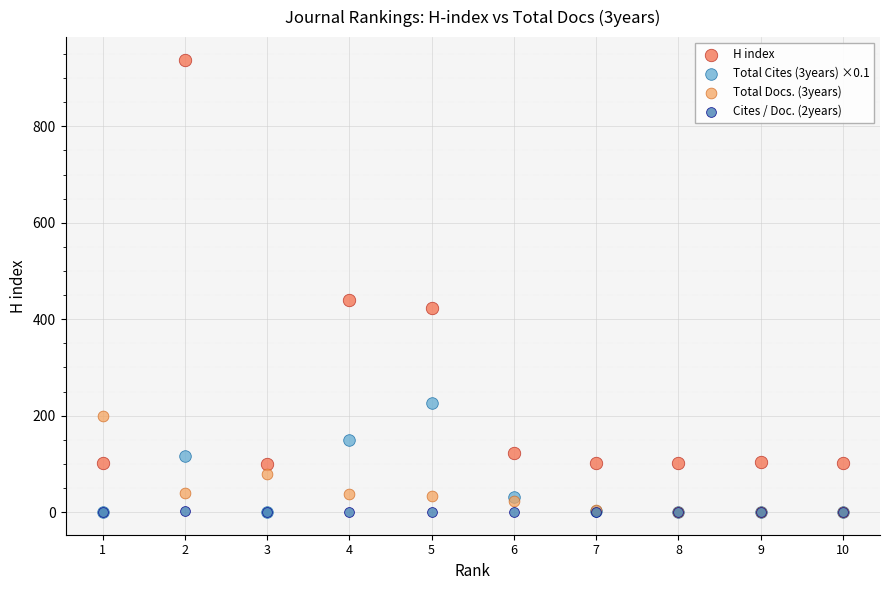

Across all series, what Y value is closest to 469?

439.0